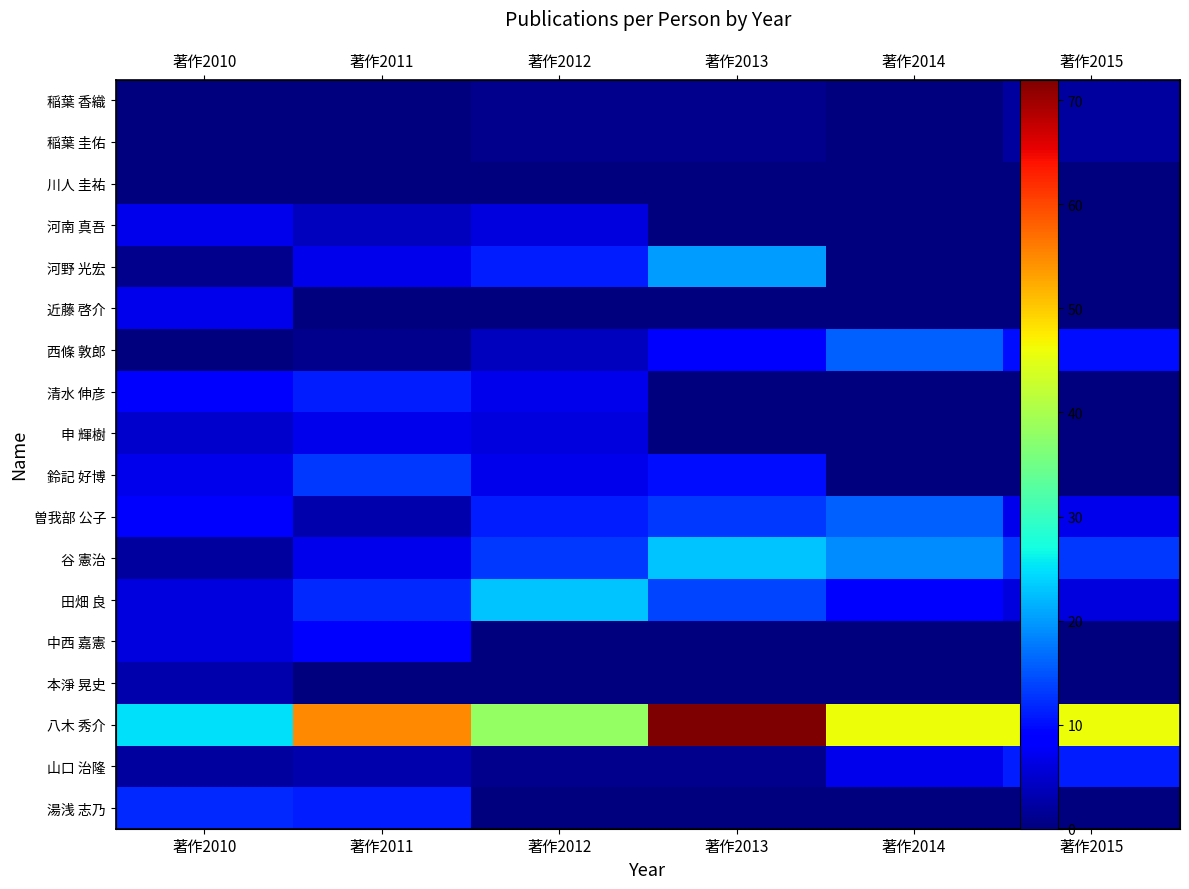

At 著作2010, list the series in order from smallest to largest.

稲葉 香織, 稲葉 圭佑, 川人 圭祐, 西條 敦郎, 河野 光宏, 谷 憲治, 山口 治隆, 本淨 晃史, 申 輝樹, 田畑 良, 中西 嘉憲, 河南 真吾, 近藤 啓介, 鈴記 好博, 清水 伸彦, 曽我部 公子, 湯浅 志乃, 八木 秀介